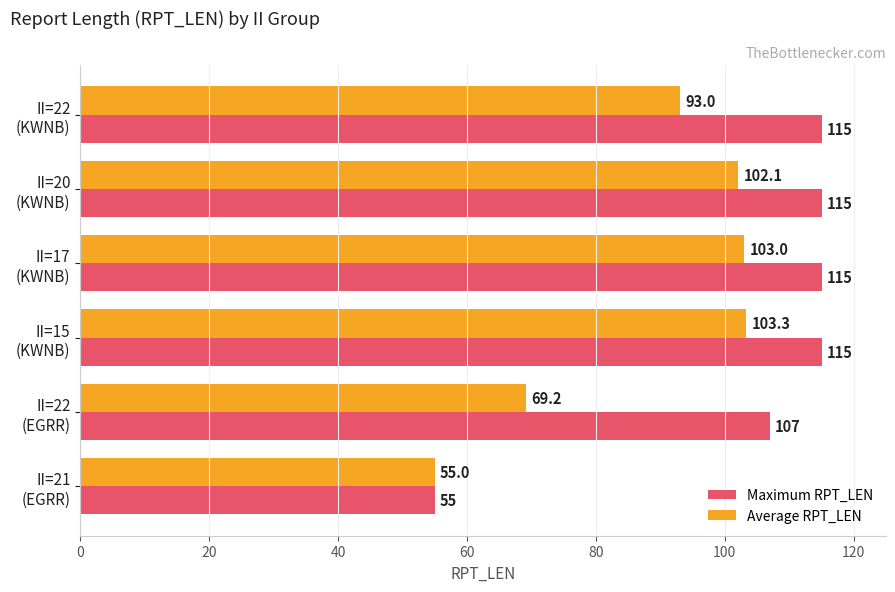

Count the Maximum RPT_LEN values in the range 107 to 115.

5